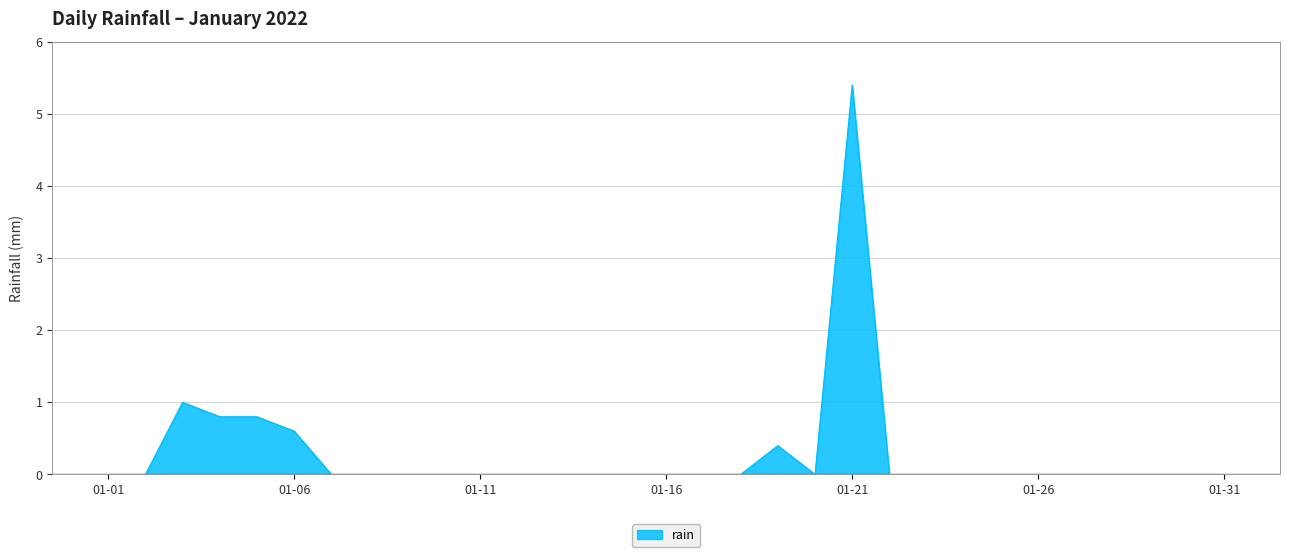

What is the greatest value displayed?

5.4